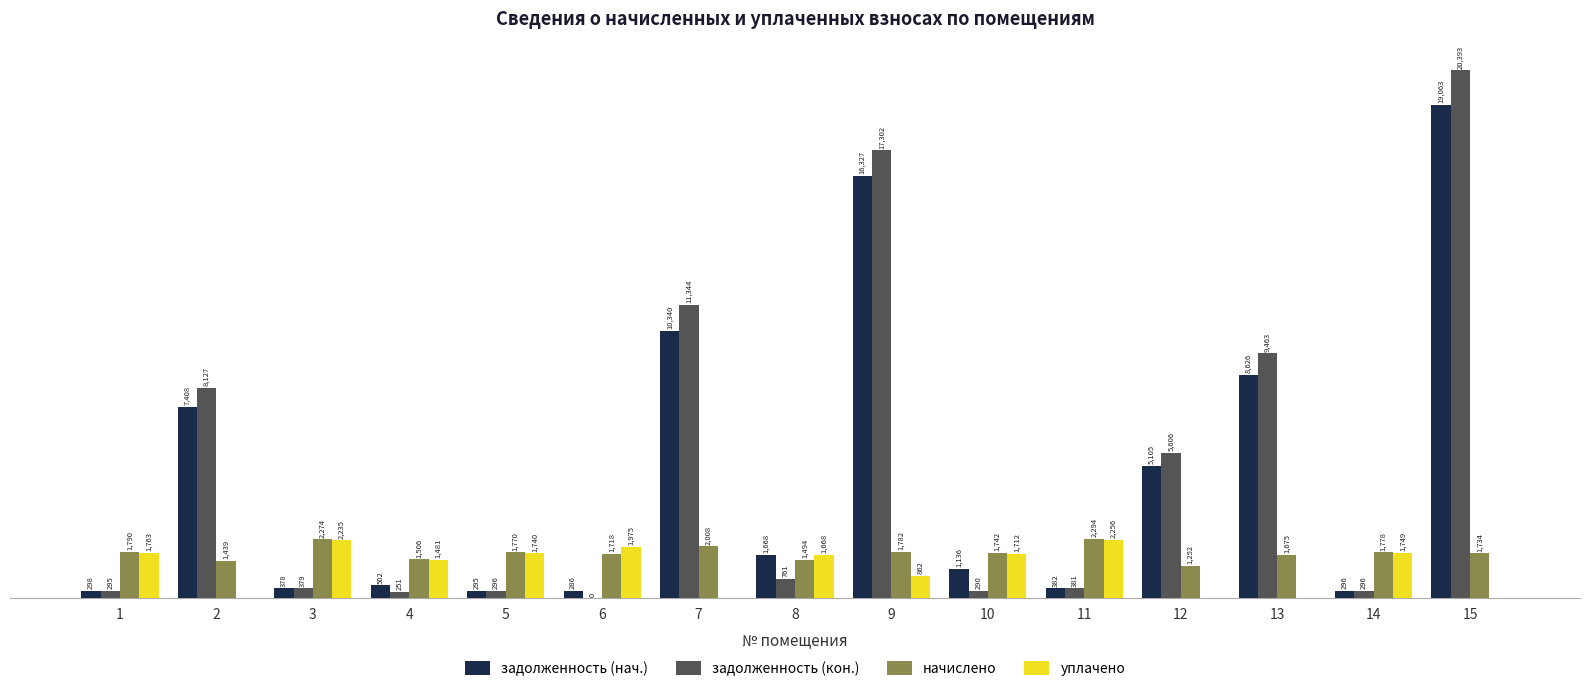

Which series changed the most between 1 and 2?

задолженность (кон.)